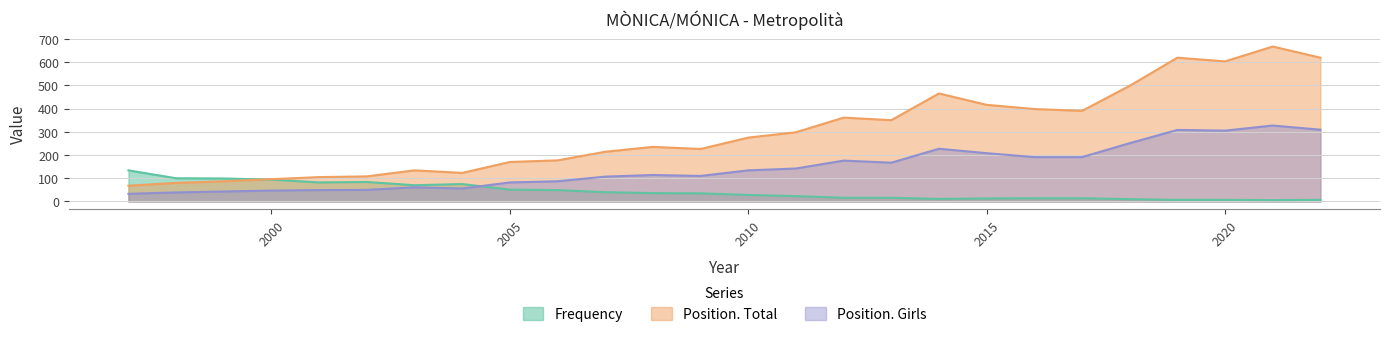

True or false: Frequency has a value of 10 at 2018.

True